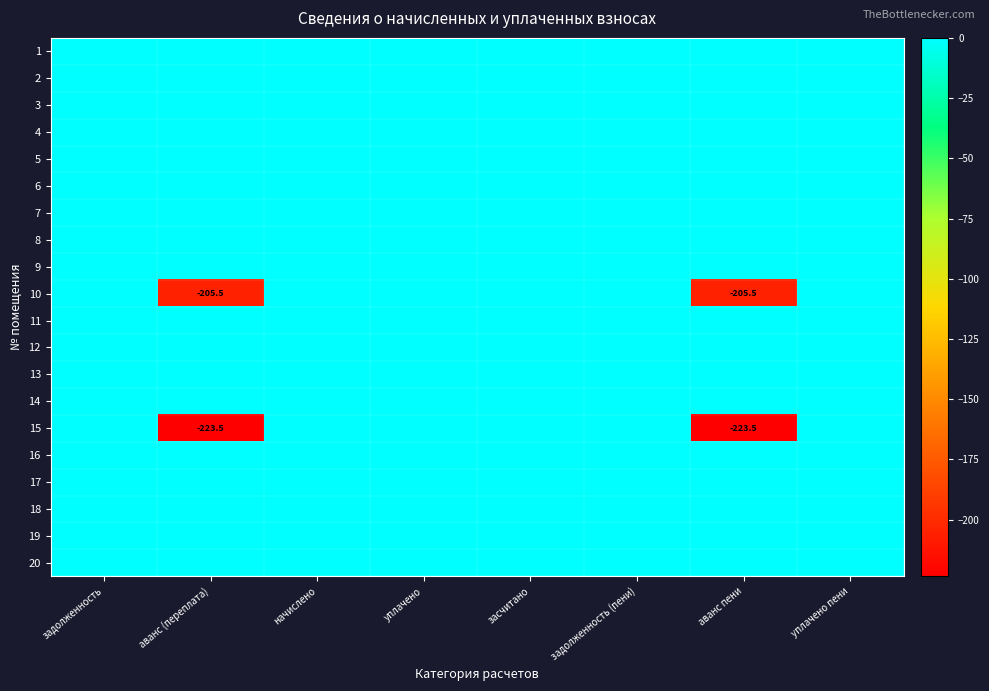

Which series has the largest range (max minus min)?

15